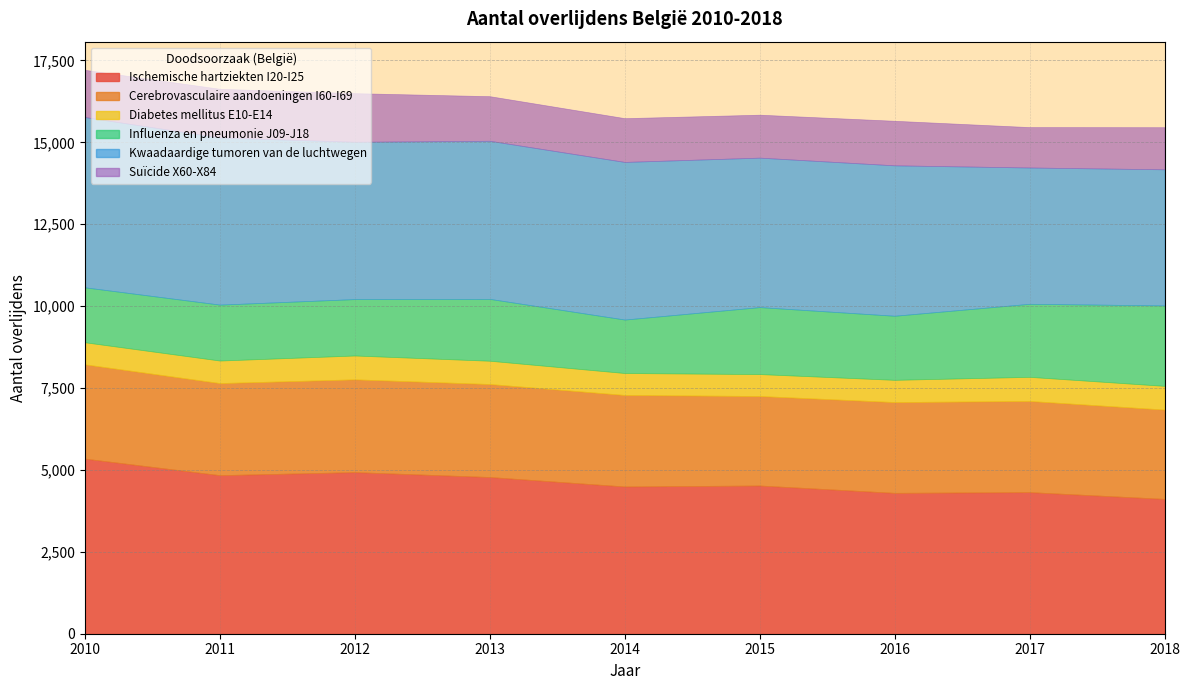

At which category does Influenza en pneumonie J09-J18 reach its first local valley?

2014